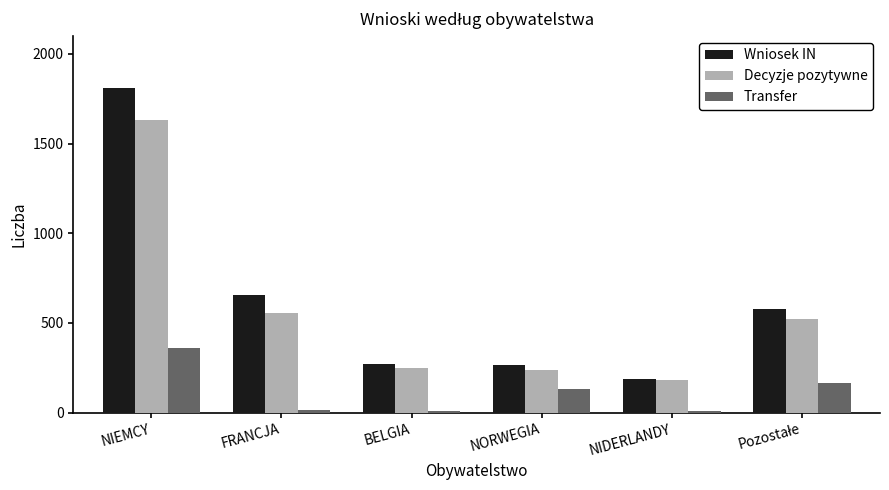

How many bars are there in each group?

3